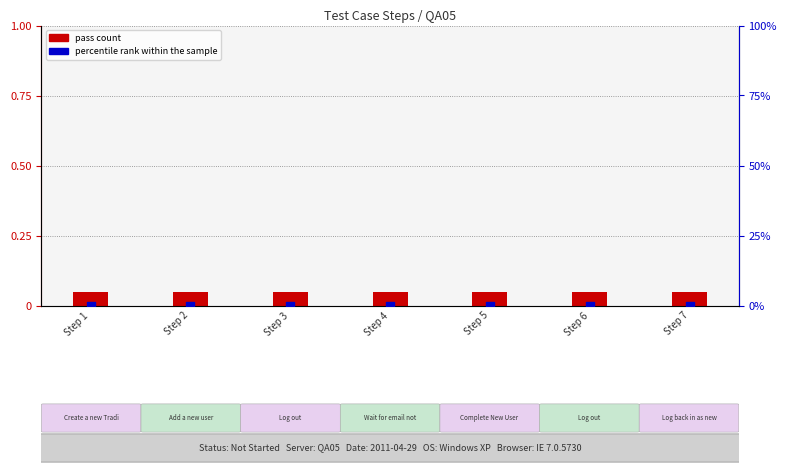

What are all the series names shown in the legend?

pass count, percentile rank within the sample